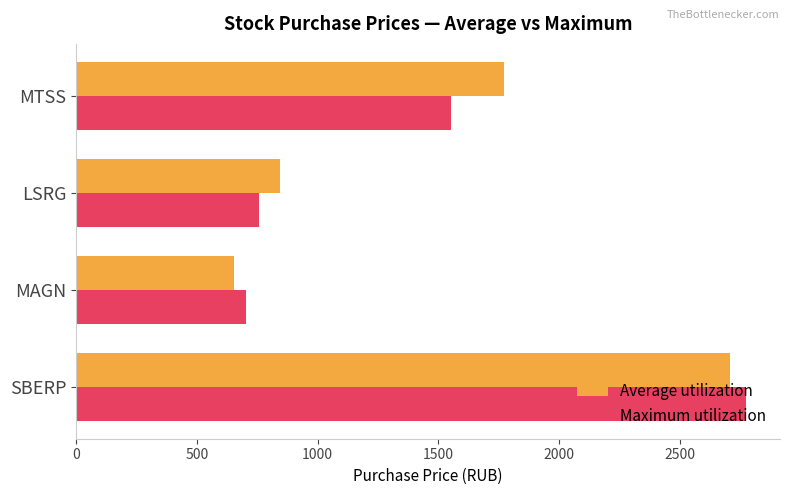

Between SBERP and MAGN, which series saw the biggest shift?

Maximum utilization